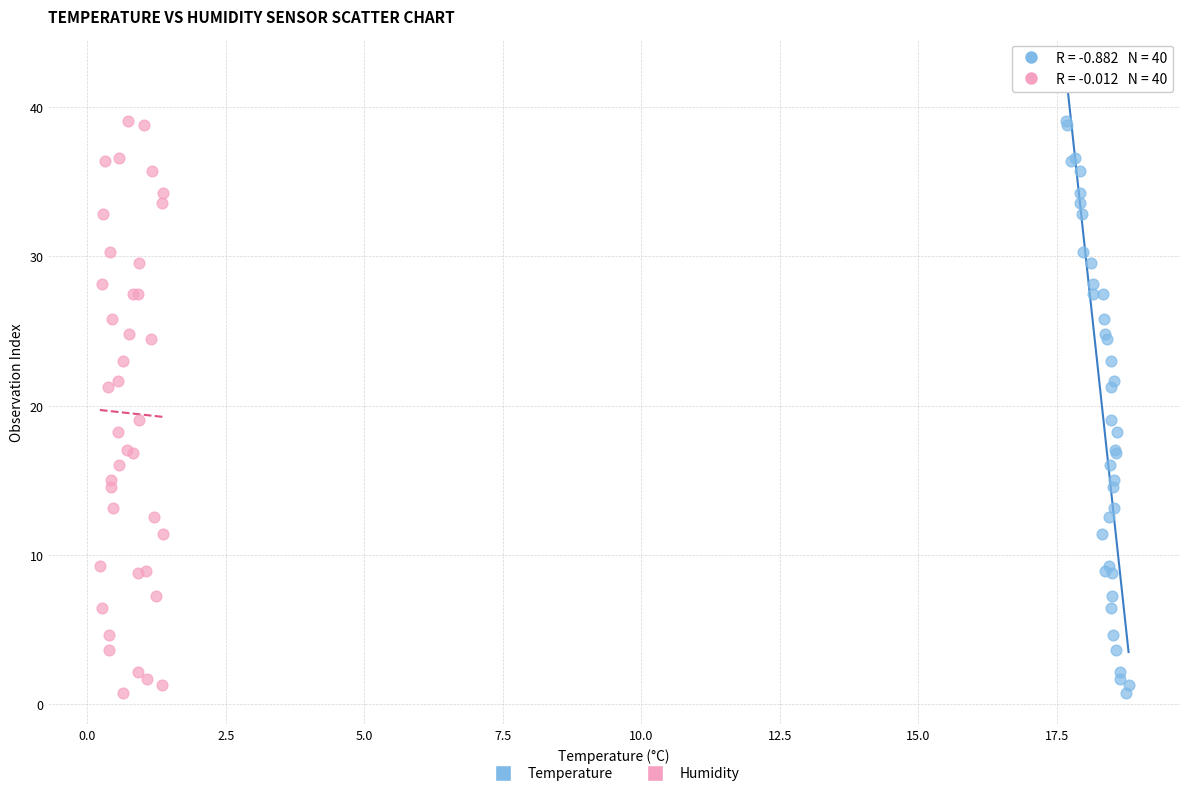

What are all the series names shown in the legend?

Temperature, Humidity